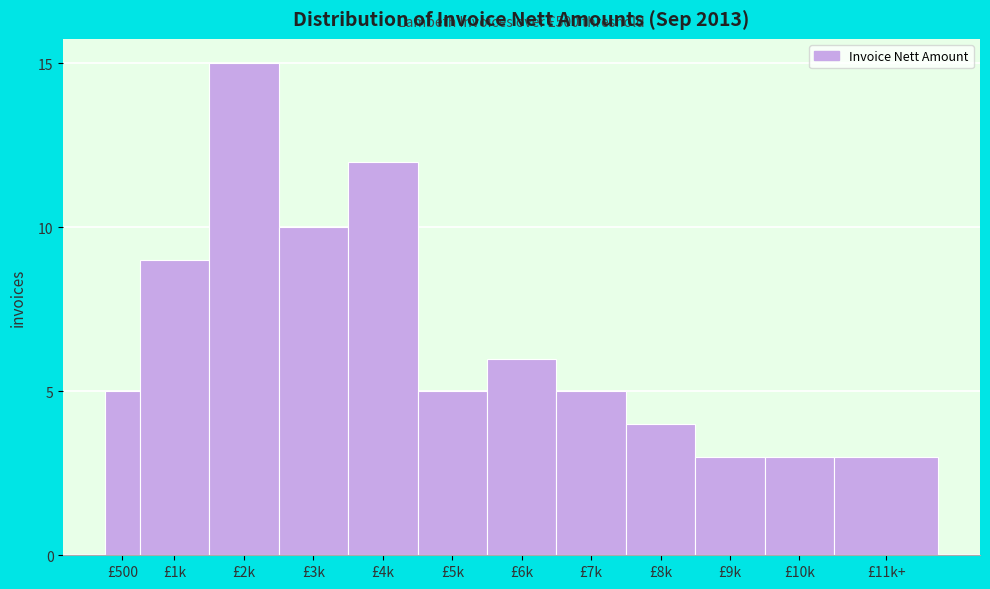

Reading left to right, list all the values displayed in this chart.

£500=5	£1k=9	£2k=15	£3k=10	£4k=12	£5k=5	£6k=6	£7k=5	£8k=4	£9k=3	£10k=3	£11k+=3